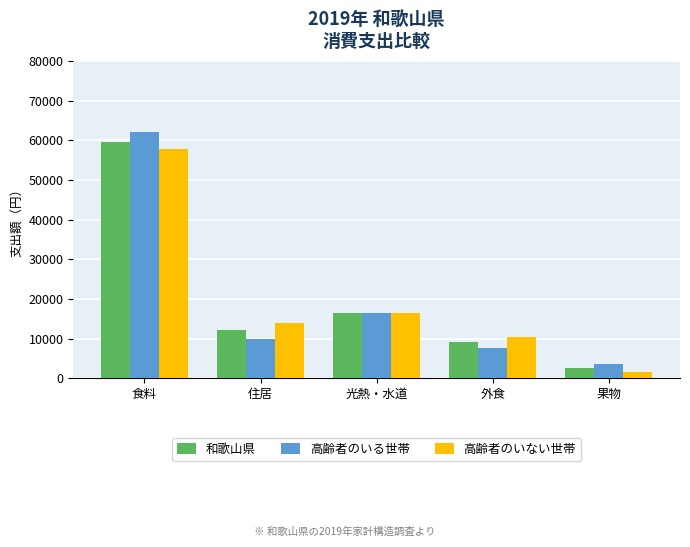

Between 外食 and 果物, which series saw the biggest shift?

高齢者のいない世帯